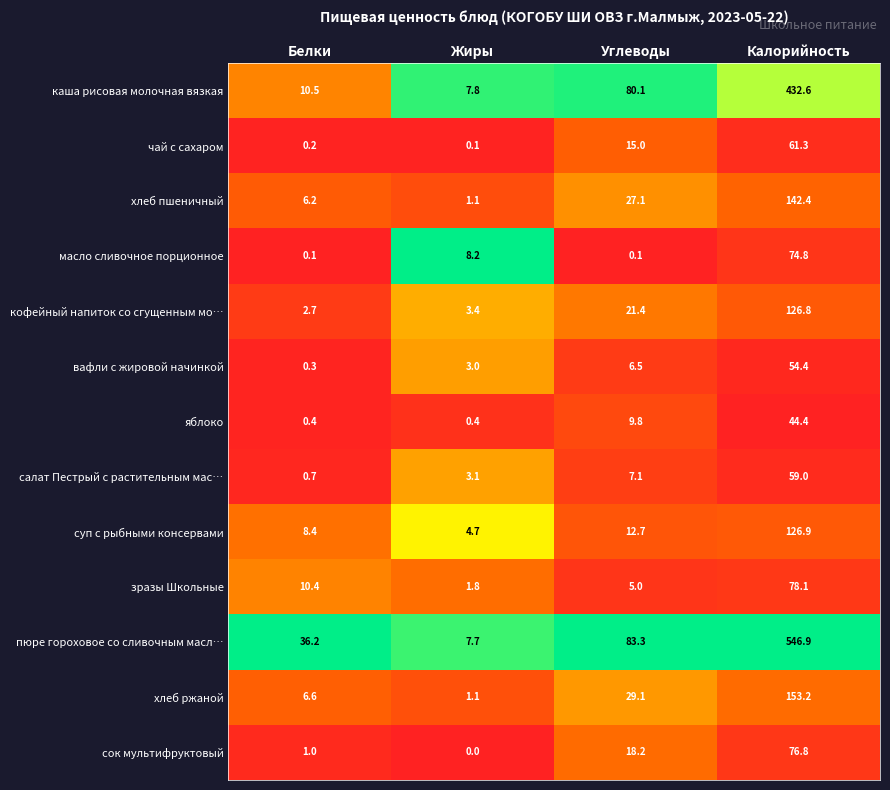

At how many categories does at least one series exceed 0?

4